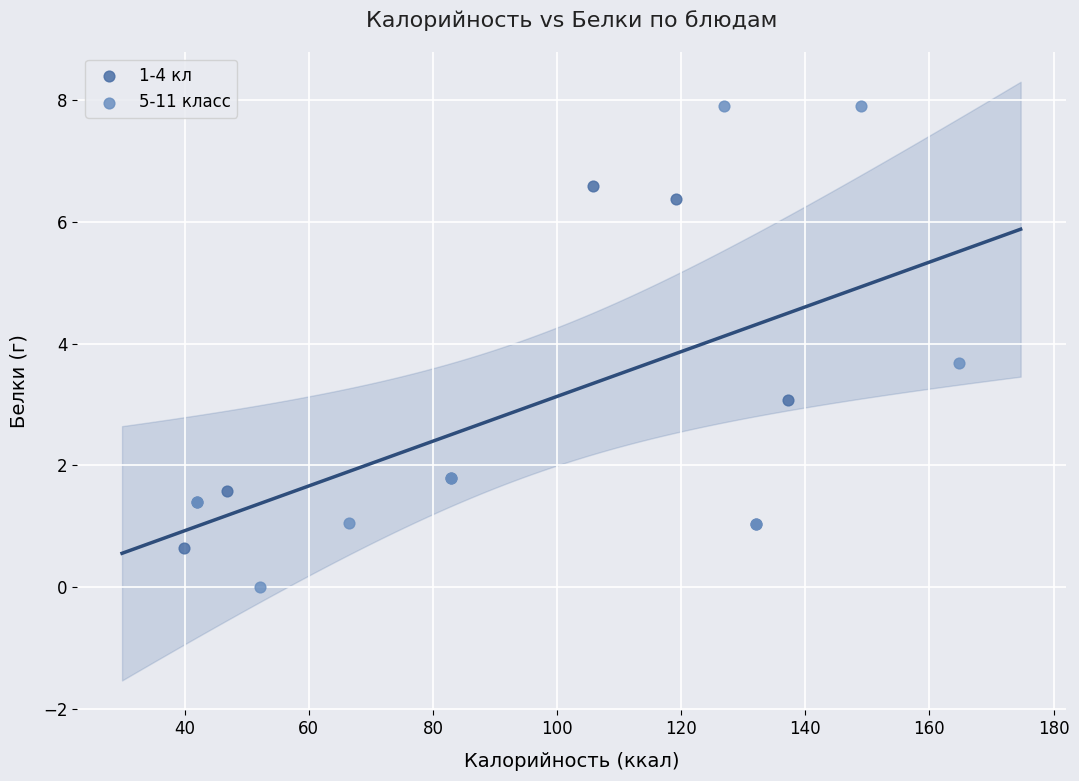

What are all the series names shown in the legend?

1-4 кл, 5-11 класс